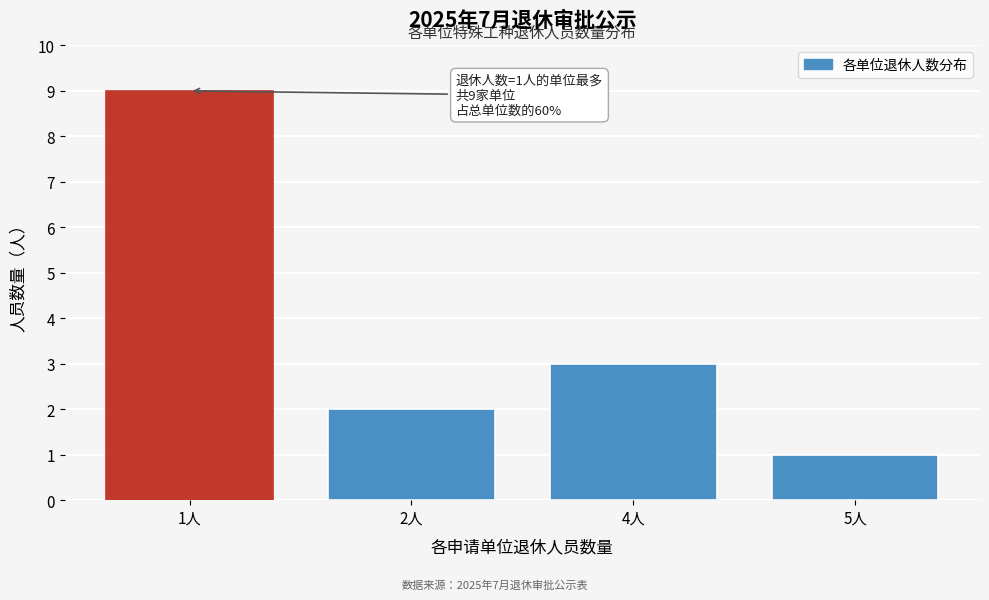

Reading right to left, extract all data points from this chart.

5人=1	4人=3	2人=2	1人=9